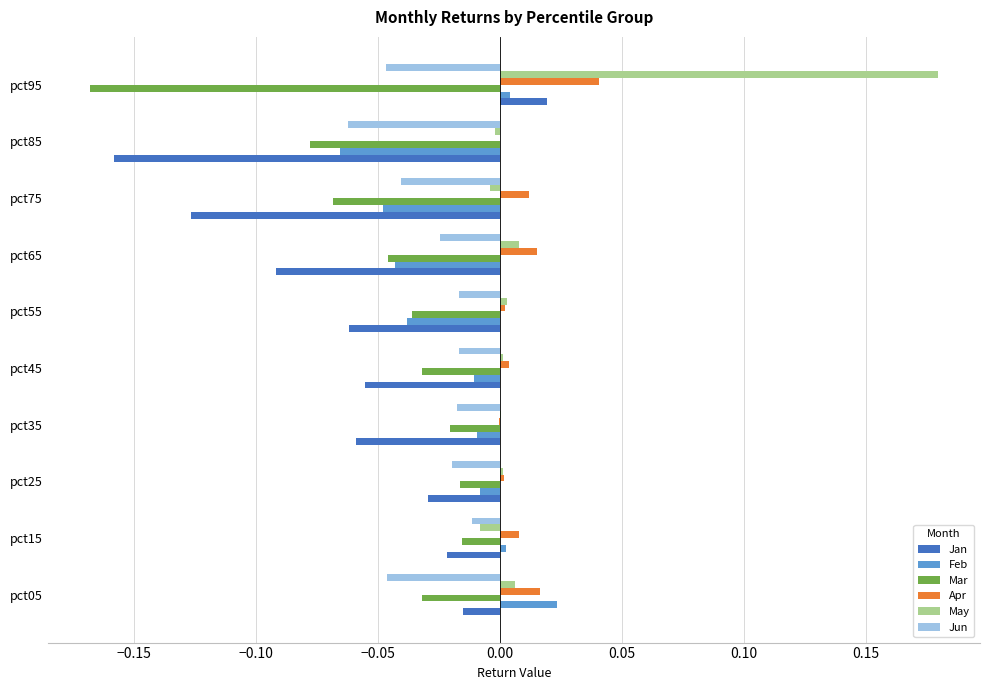

Is the value of Mar at pct95 greater than the value of May at pct75?

No